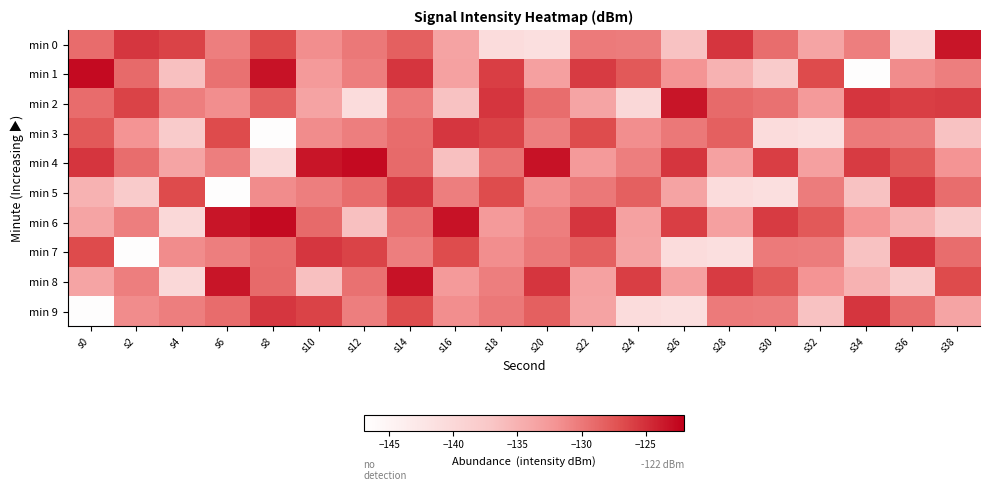

What is the spread (max minus min) of values at s28?

15.9